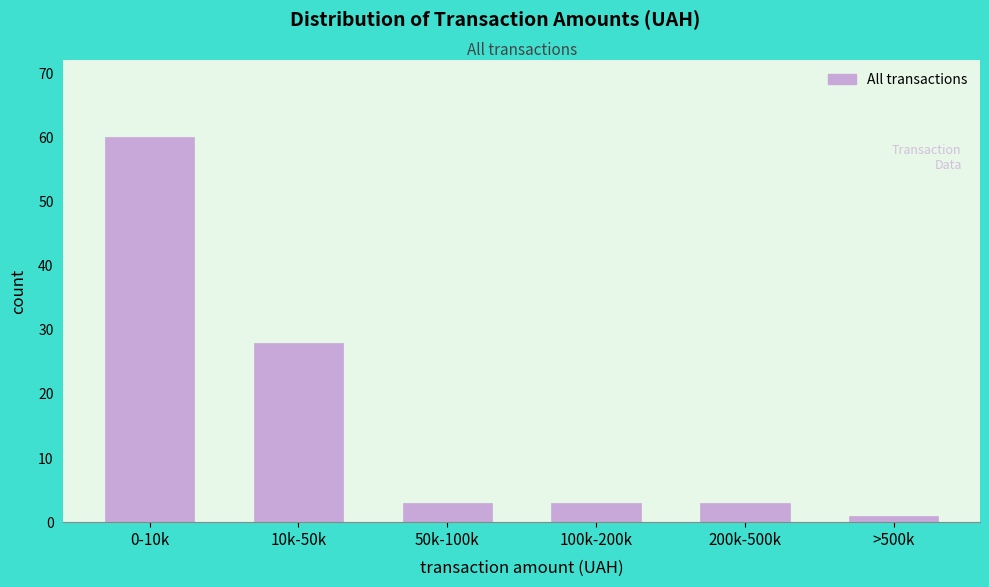

Reading right to left, transcribe all the data shown in this chart.

1	3	3	3	28	60